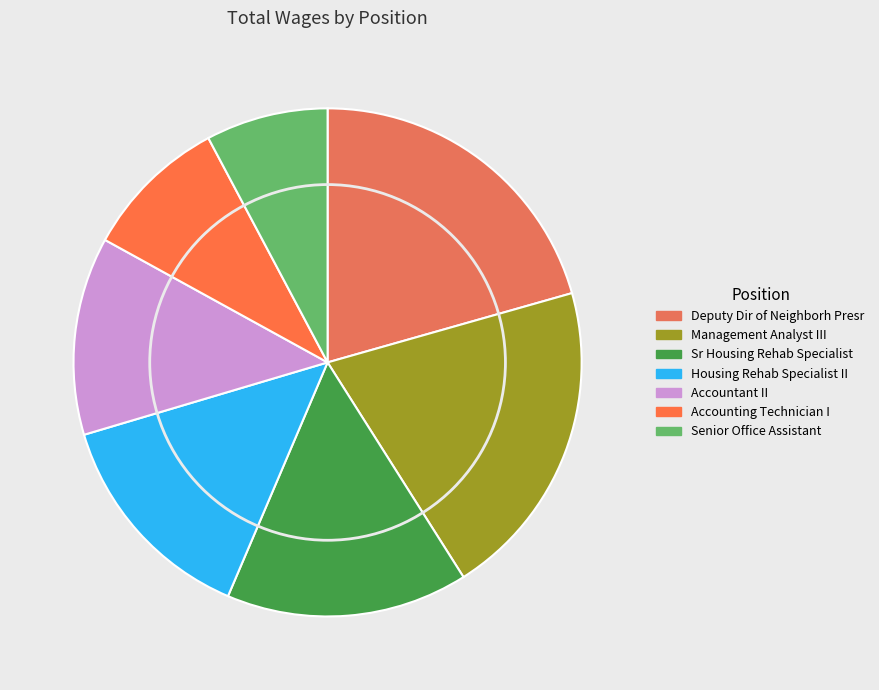

Is there any slice that represents more than half of the pie?

No